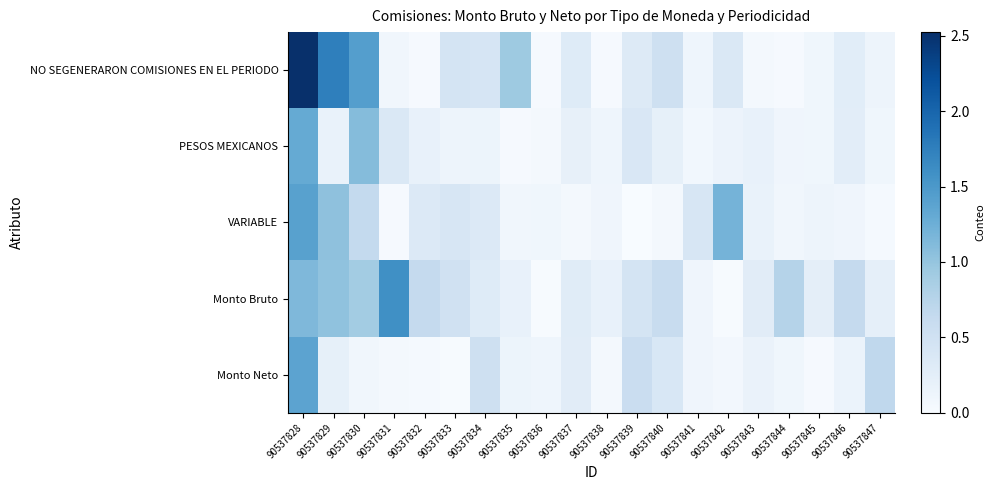

At which category is the sum across all series the highest?

90537828